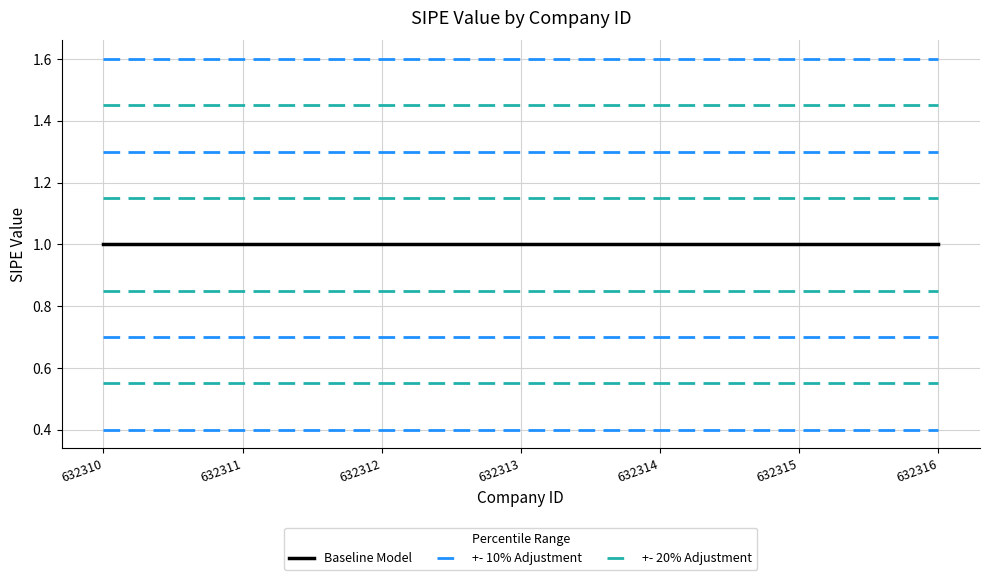

Is it true that +- 20% Adjustment equals 0.7 at 632312?

False